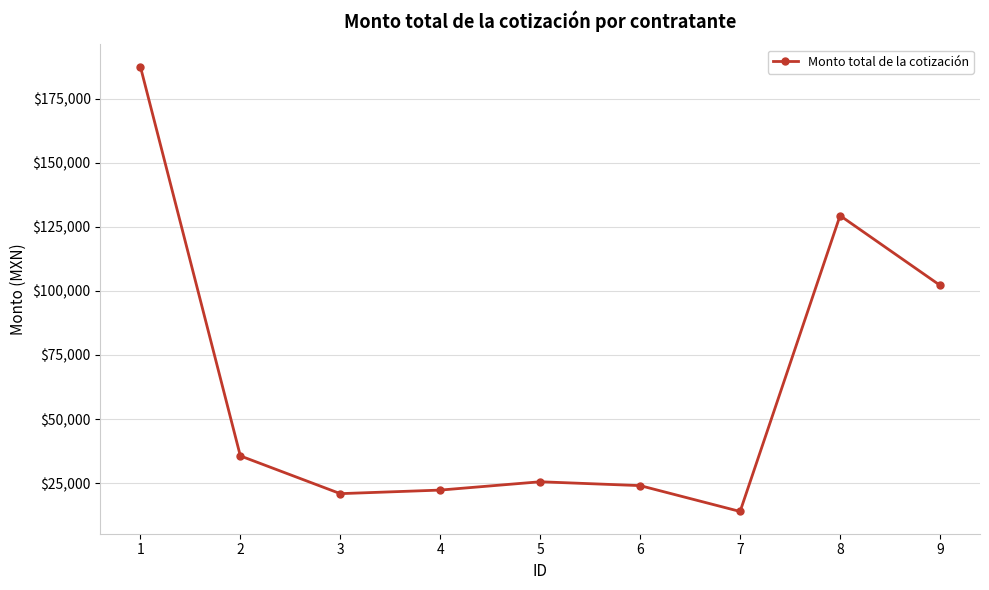

Which has a higher value, 5 or 1?

1